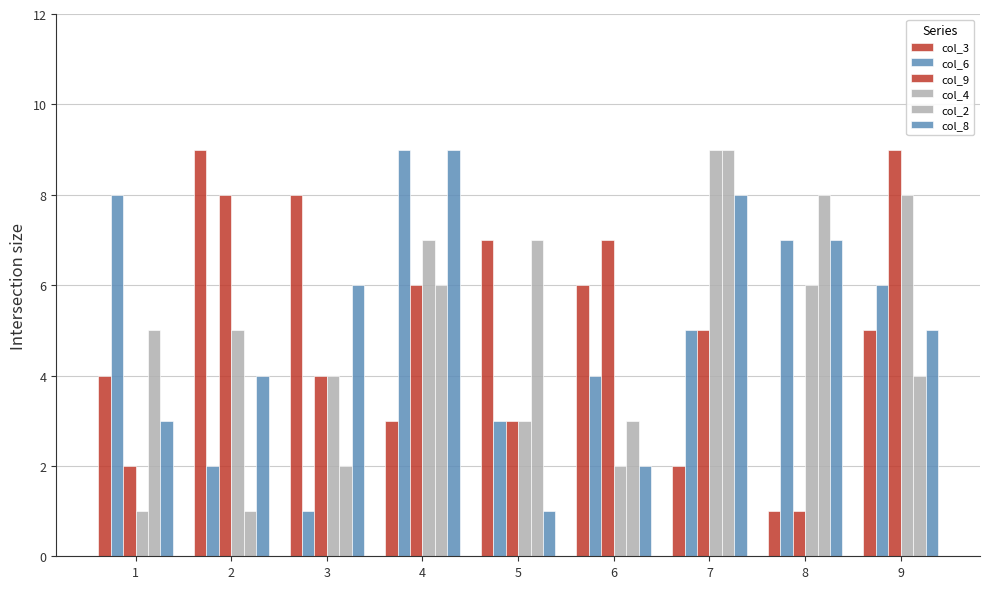

At which label is col_6 closest to 5?

7